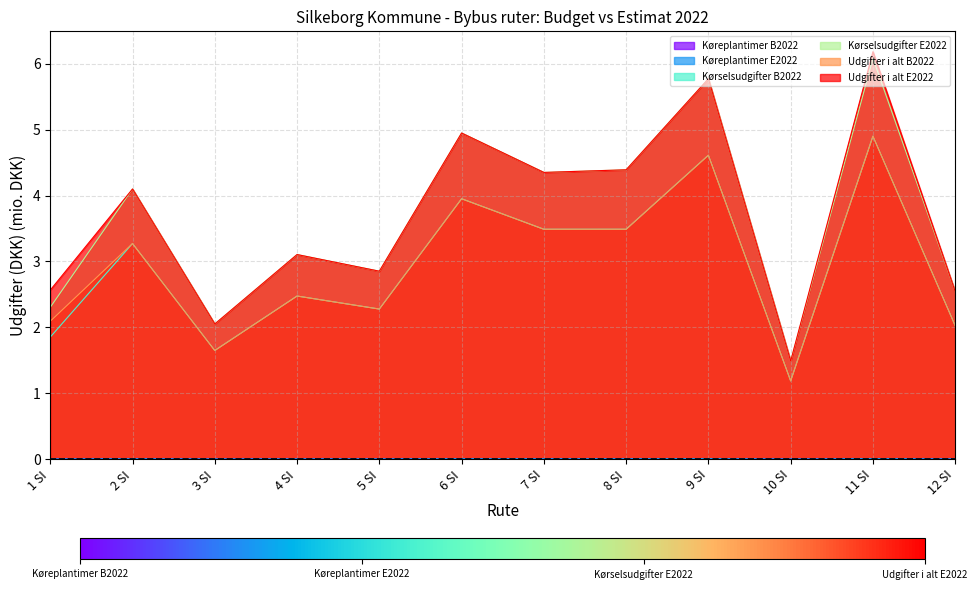

At which label is Udgifter i alt B2022 closest to 3?

2 SI